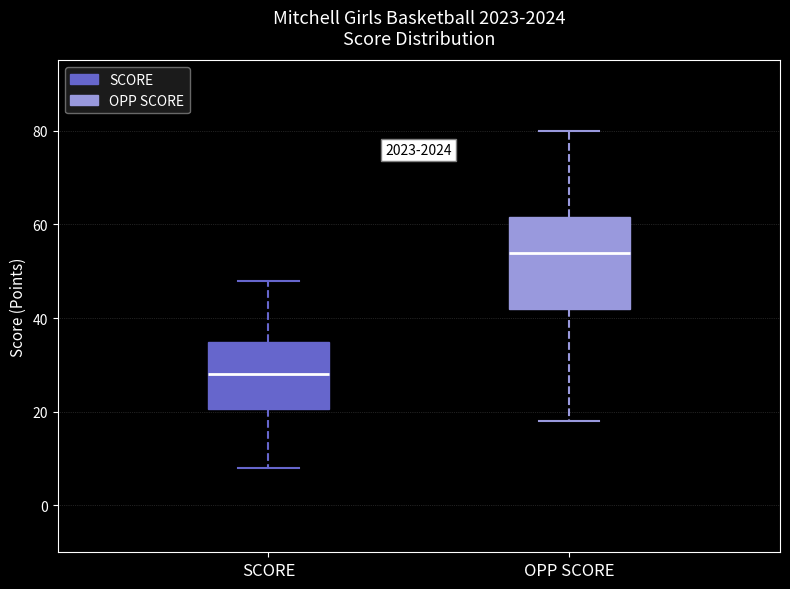

Comparing the boxes themselves (not the whiskers), which one is the tallest?

OPP SCORE